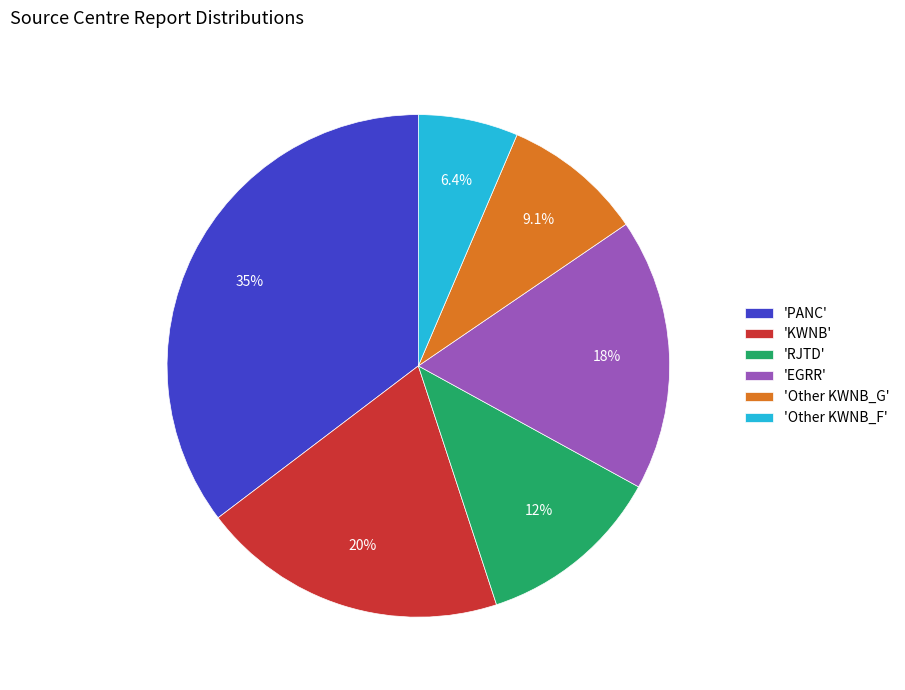

Is there a majority slice in this chart?

No